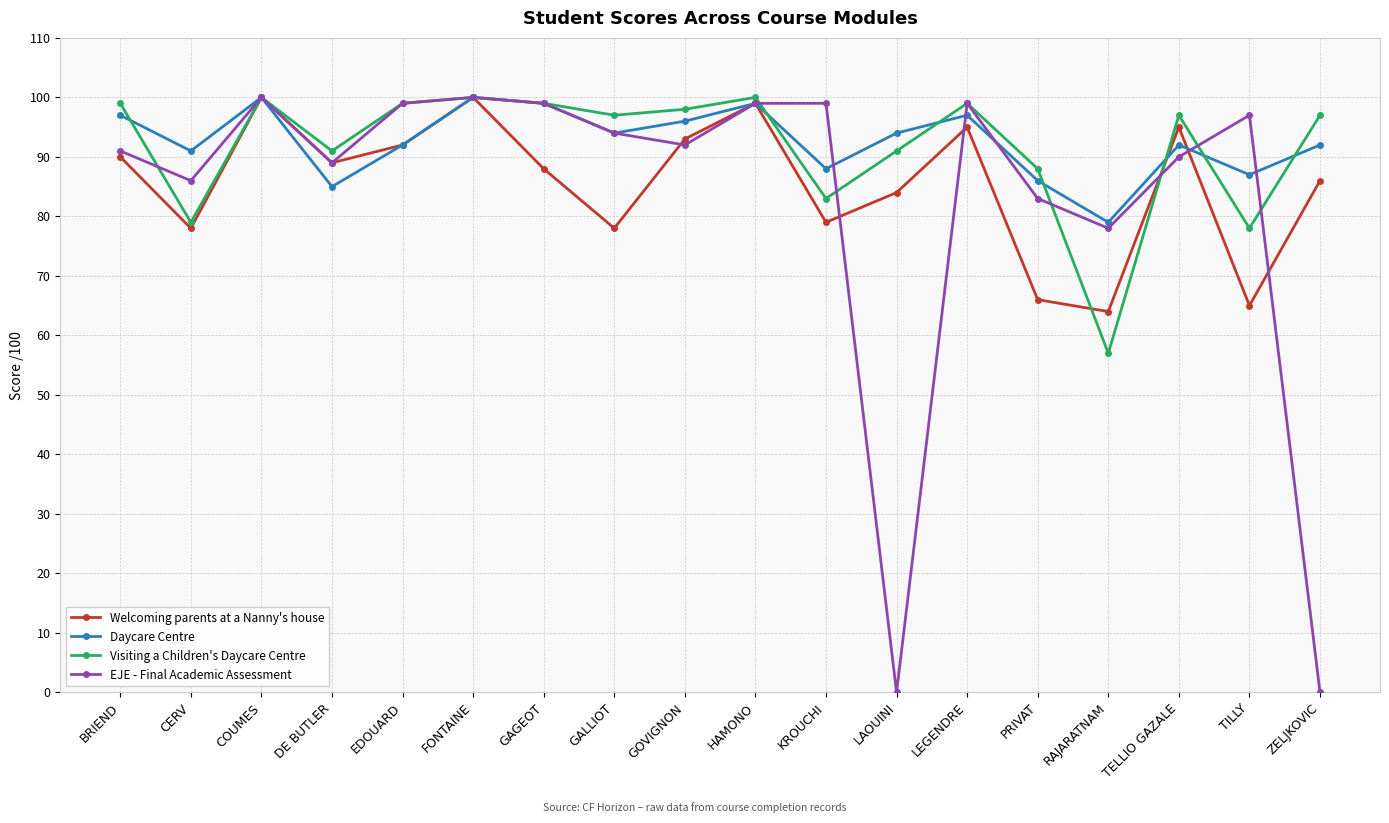

How many lines are shown in the chart?

4